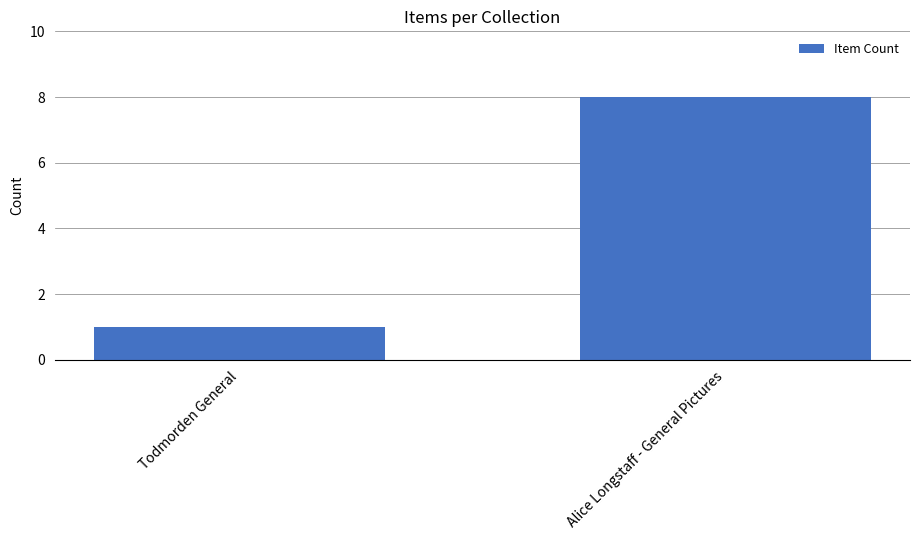

Rank the categories by value from lowest to highest.

Todmorden General, Alice Longstaff - General Pictures